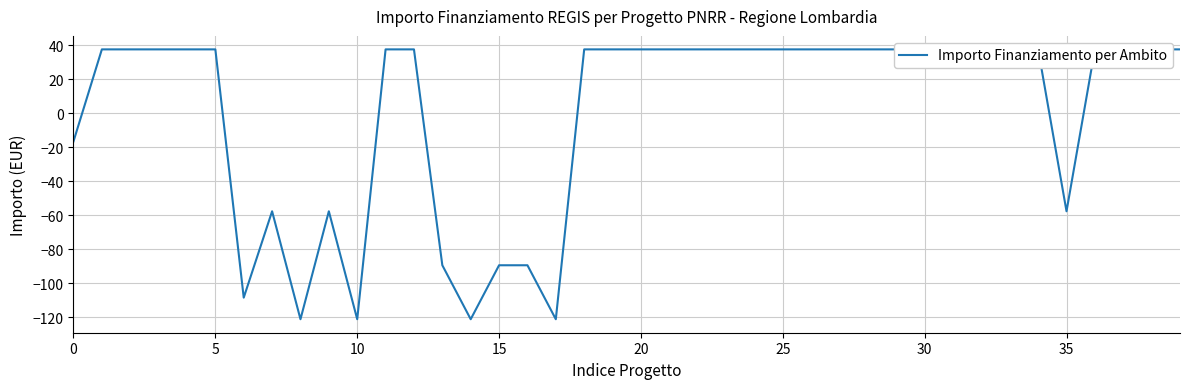

What is the label of the 32nd point from the left?

31